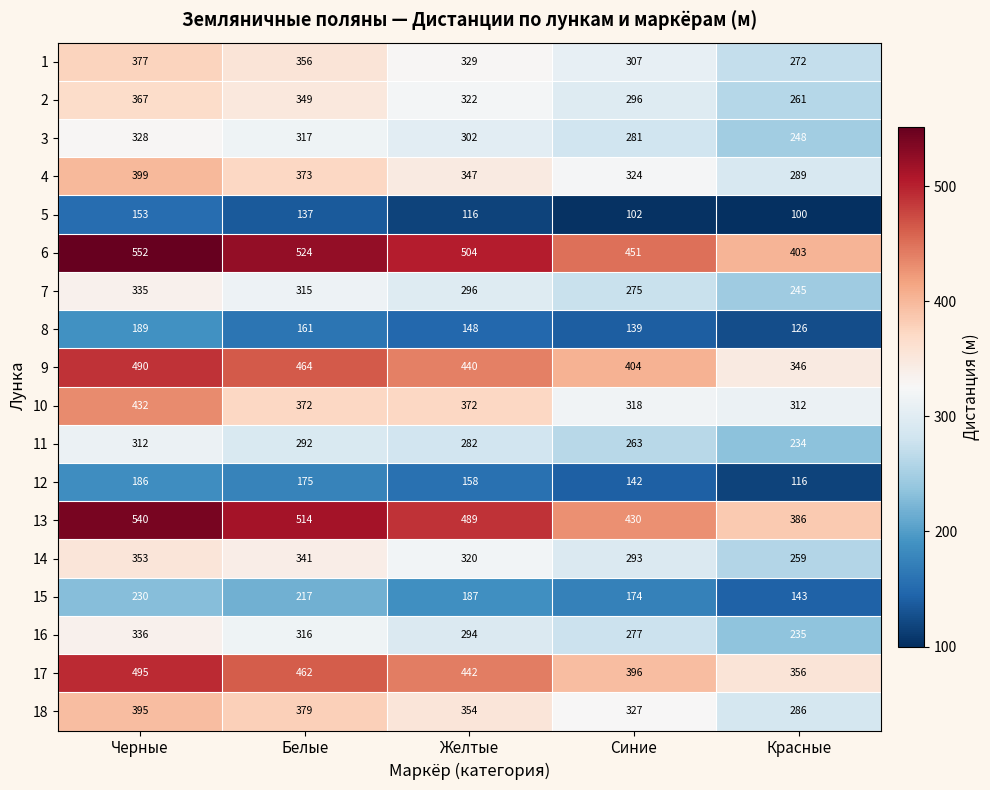

What is the spread (max minus min) of values at Черные?

399